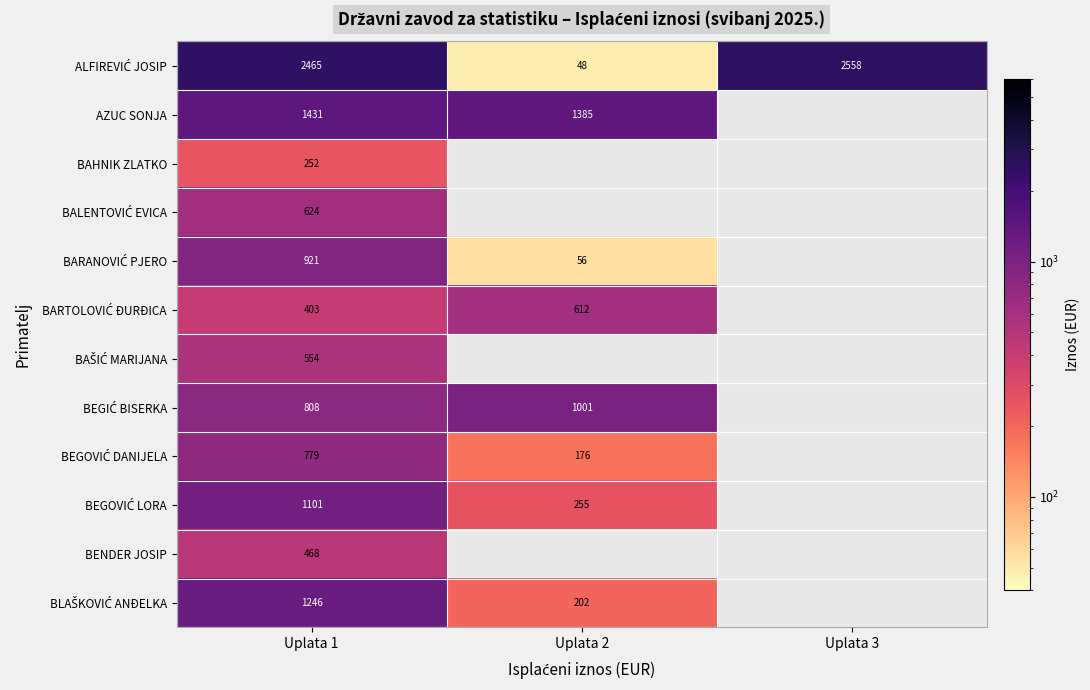

Rank the series by their maximum value, from lowest to highest.

BAHNIK ZLATKO, BENDER JOSIP, BAŠIĆ MARIJANA, BARTOLOVIĆ ĐURĐICA, BALENTOVIĆ EVICA, BEGOVIĆ DANIJELA, BARANOVIĆ PJERO, BEGIĆ BISERKA, BEGOVIĆ LORA, BLAŠKOVIĆ ANĐELKA, AZUC SONJA, ALFIREVIĆ JOSIP